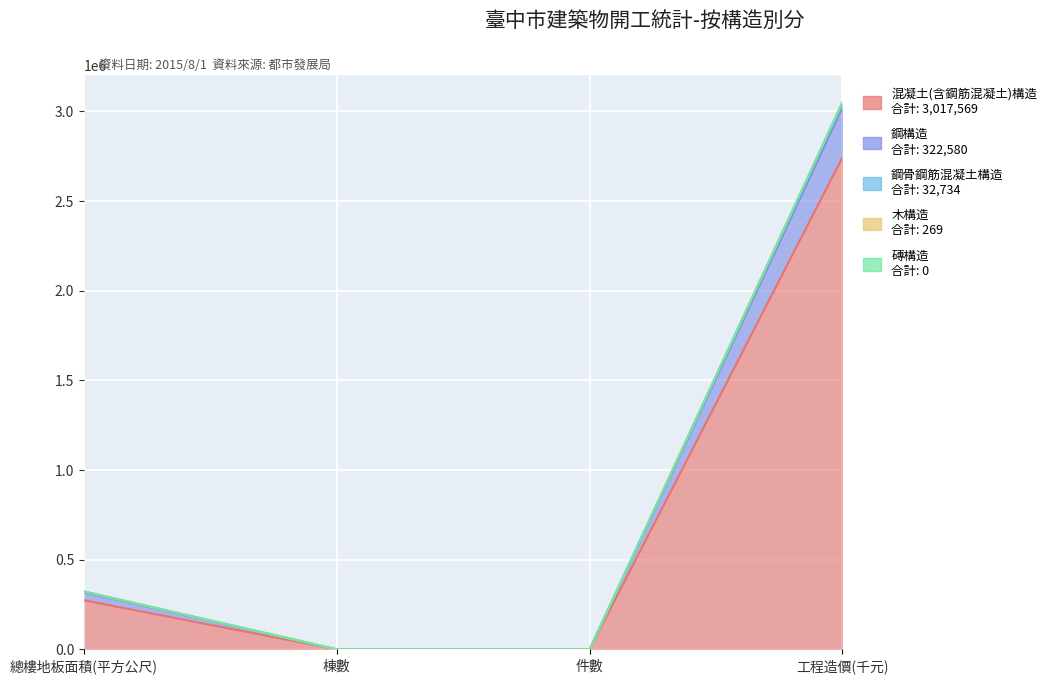

What is the label of the 2nd point from the left?

棟數